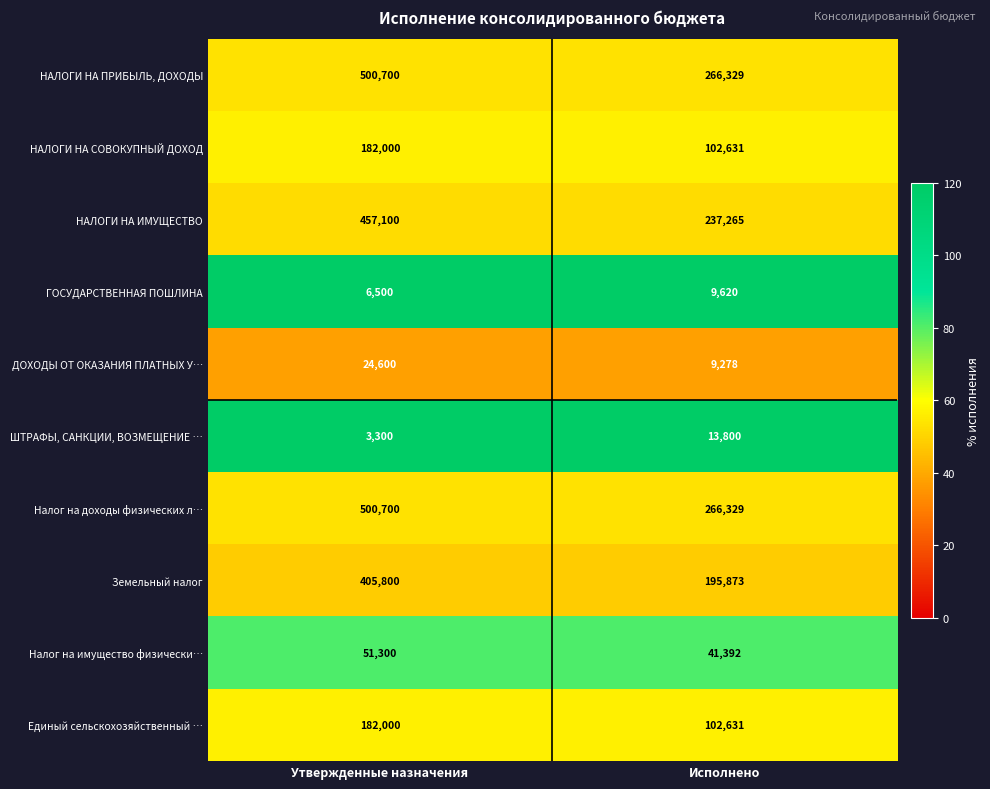

What is the total value across all series at Исполнено?

1245148